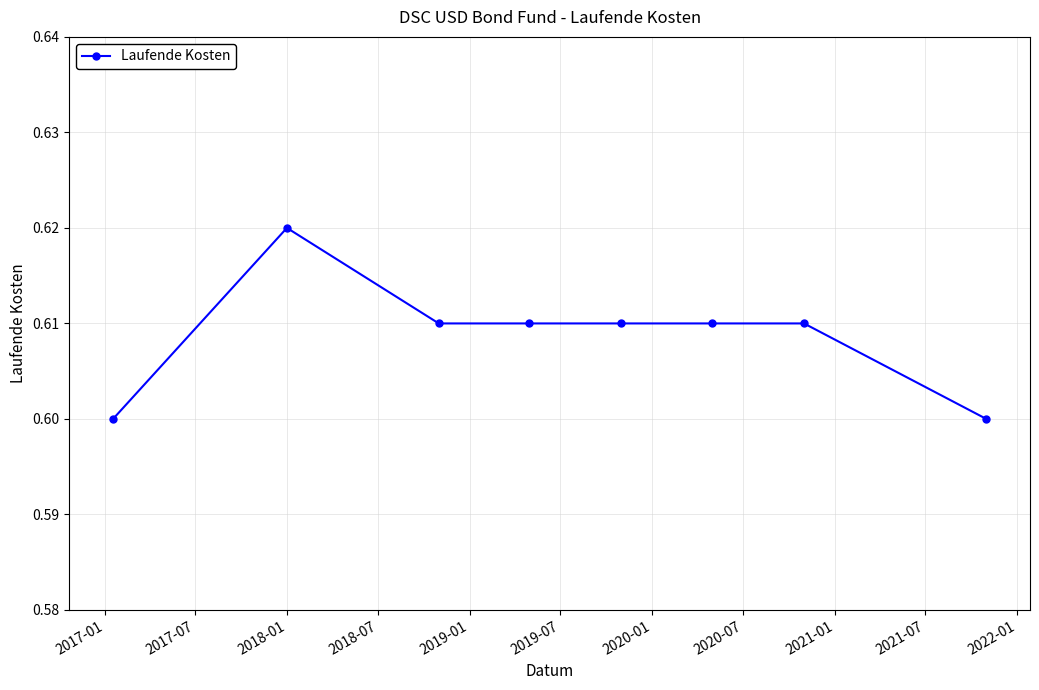

True or false: the data has more than 0 interior local peaks.

True